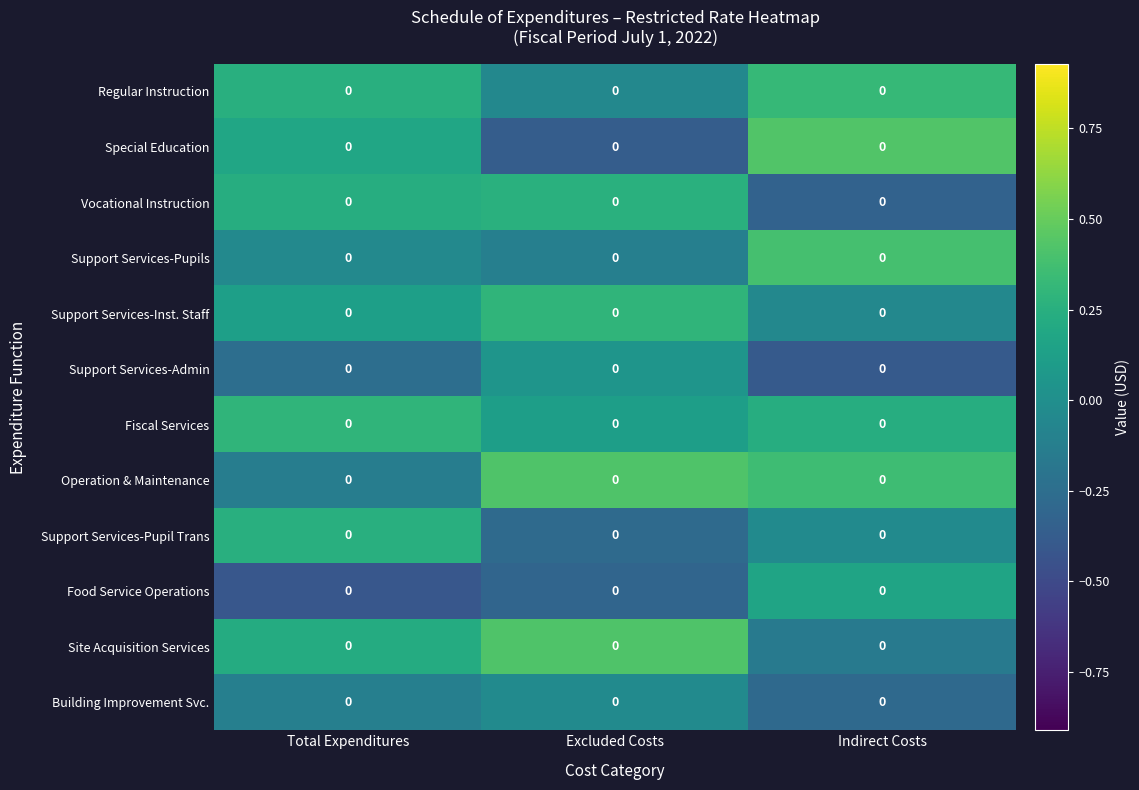

What is the difference between the maximum and minimum values in the Special Education series?

0.8